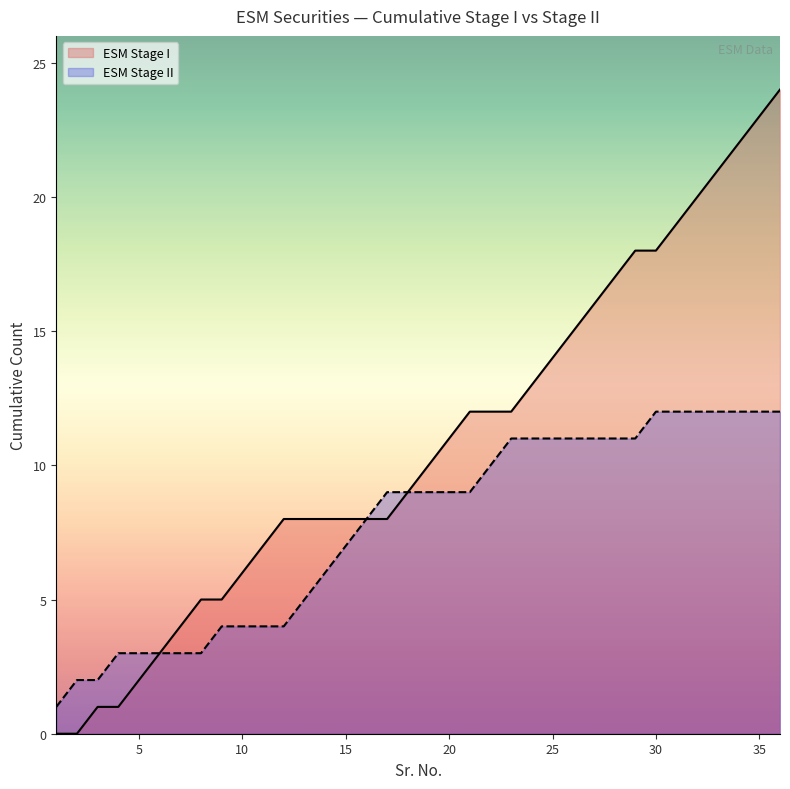

List the series in order of their overall mean, lowest first.

ESM Stage II, ESM Stage I